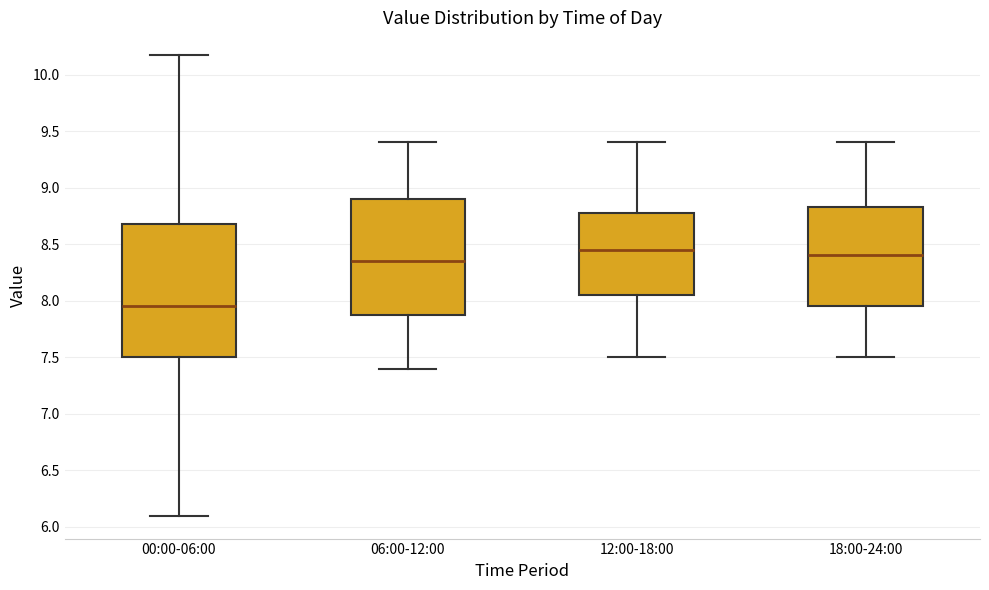

Reading left to right, read every box against the y-axis: the position of its median line, the range the box covers, and the ends of its whiskers. The values are not printed on the chart, so give them approximately, as read against the axis.

00:00-06:00: median 7.95, box 7.50 to 8.70, whiskers 6.10 to 10.15
06:00-12:00: median 8.35, box 7.90 to 8.90, whiskers 7.40 to 9.40
12:00-18:00: median 8.45, box 8.05 to 8.80, whiskers 7.50 to 9.40
18:00-24:00: median 8.40, box 7.95 to 8.85, whiskers 7.50 to 9.40